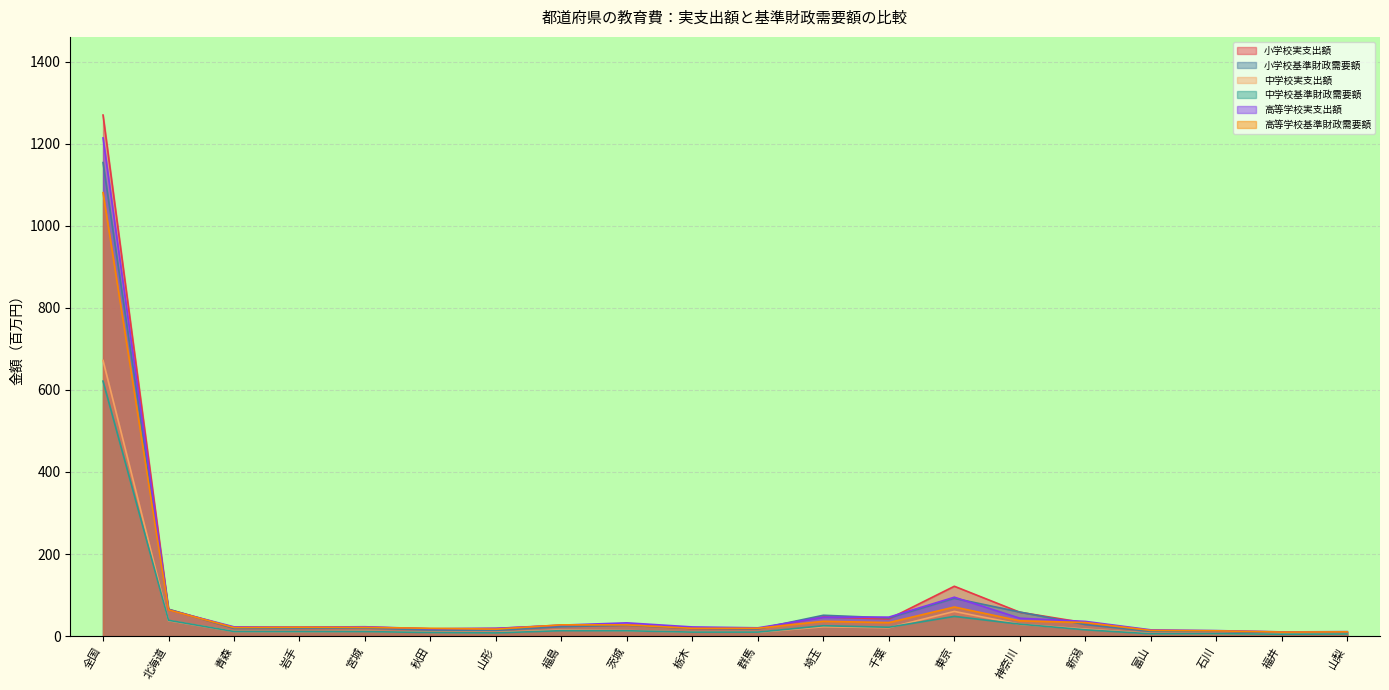

What is the approximate value of 高等学校実支出額 at 新潟?

35.9